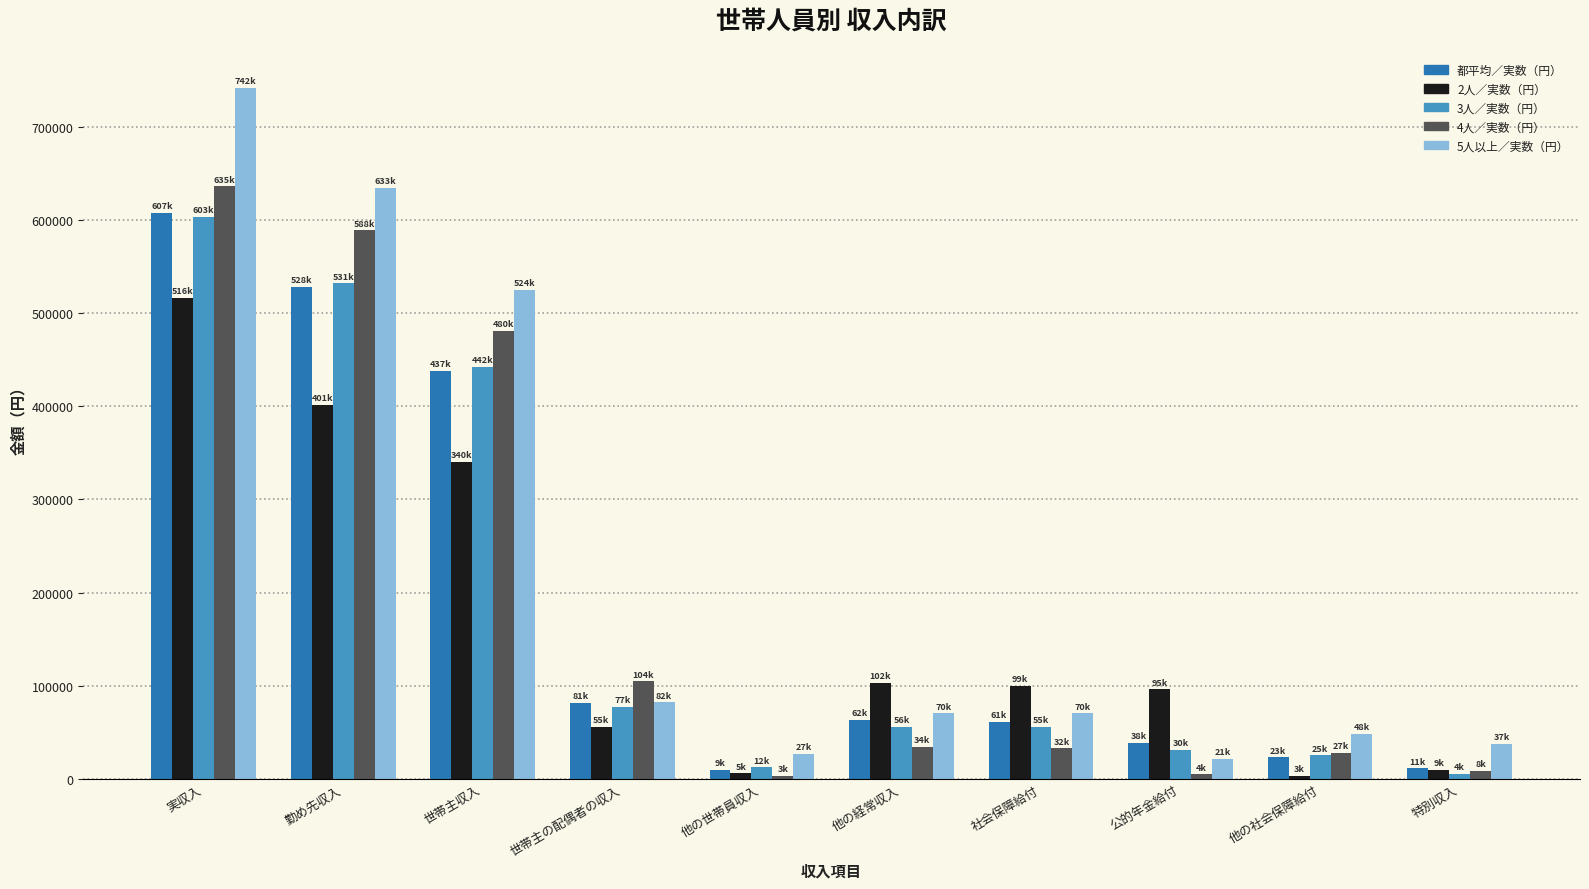

How many bars are there in total?

50